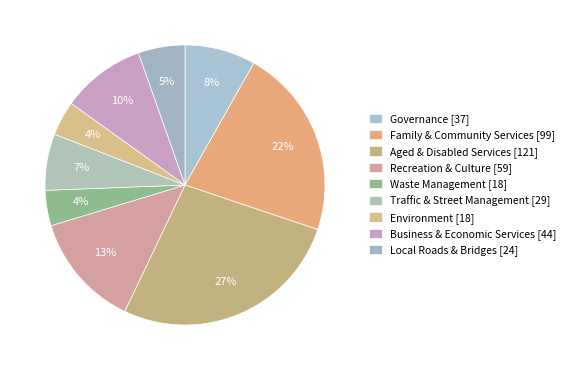

Is Traffic & Street Management the majority of the pie?

No